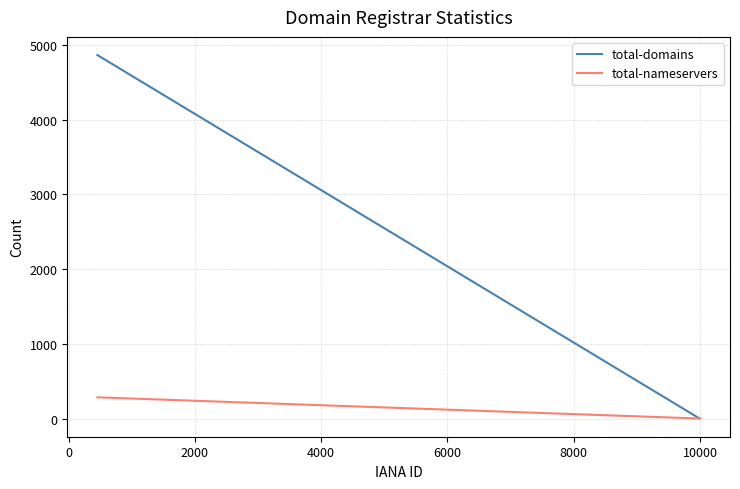

Which series has the largest range (max minus min)?

total-domains